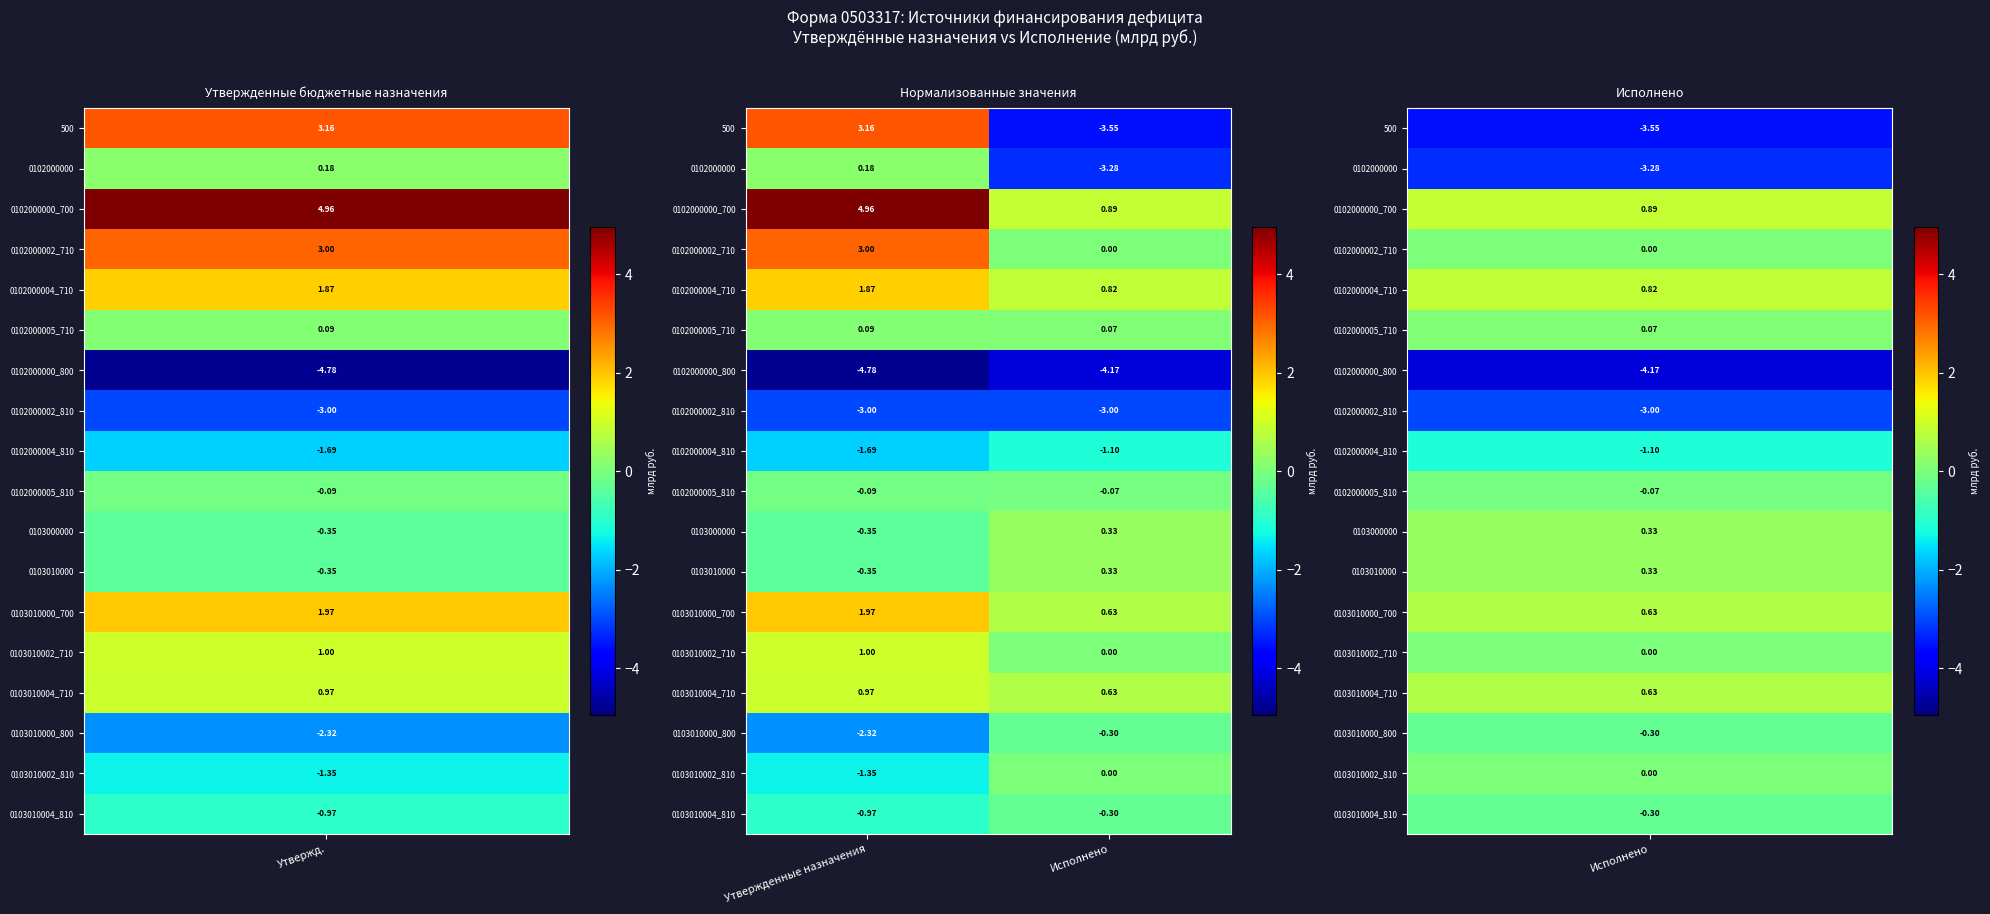

Which series has the largest total across all categories?

0102000000_700